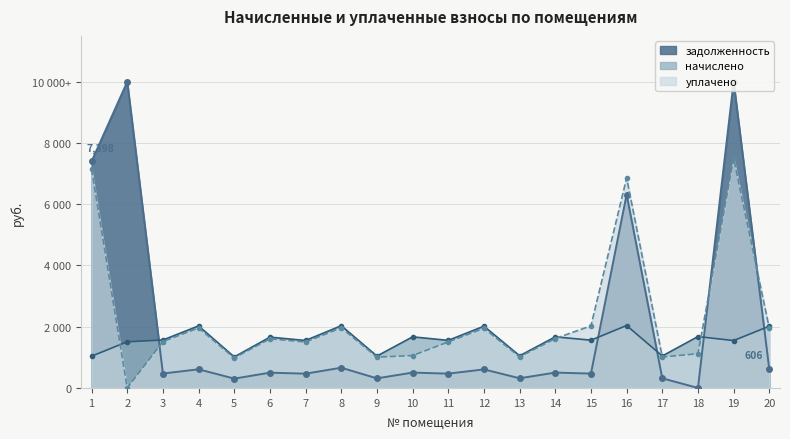

The value of начислено at 17 is 1044.3. True or false?

True